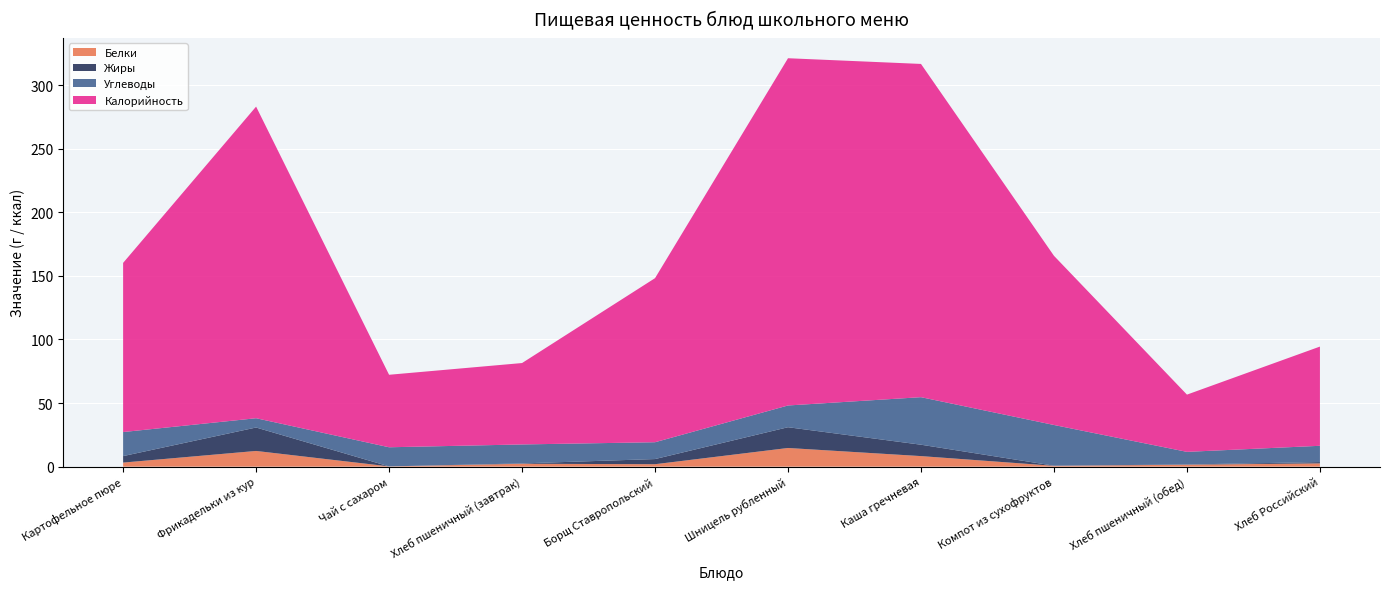

Reading right to left, extract all data points from this chart.

Белки: 2.6	1.5	0.7	8.3	14.7	1.9	2.3	0.2	12.3	3.2
Жиры: 1.0	0.2	0.1	8.9	16.3	4.0	0.3	0.0	18.4	5.1
Углеводы: 12.8	9.9	32.0	37.4	17.1	13.2	14.9	15.0	7.3	18.9
Калорийность: 78.0	45.0	133.0	262.0	273.0	129.0	64.0	57.0	245.0	133.0